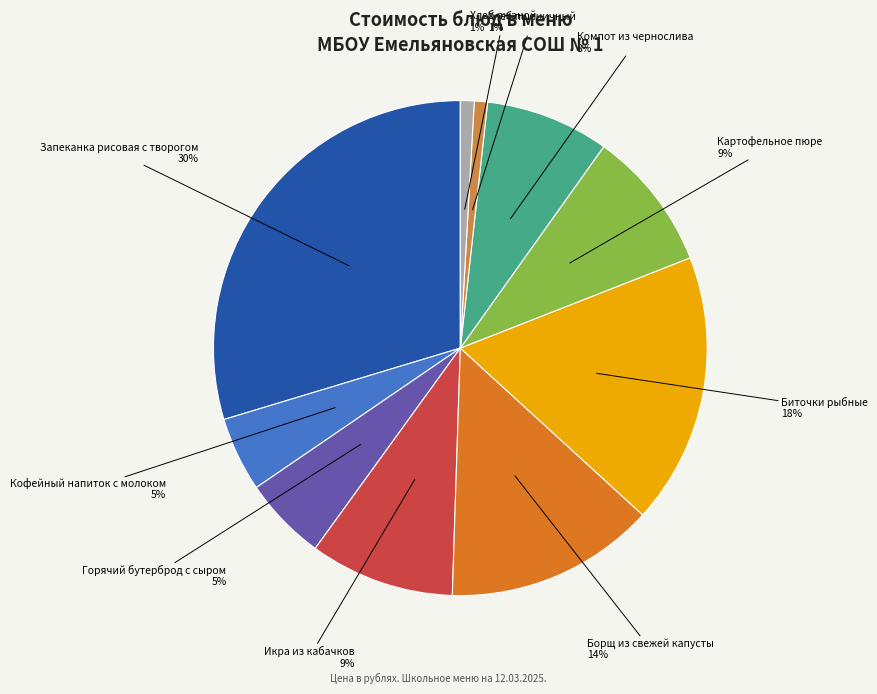

To the nearest percent, what is the difference between the largest and smallest slice percentages?

29%